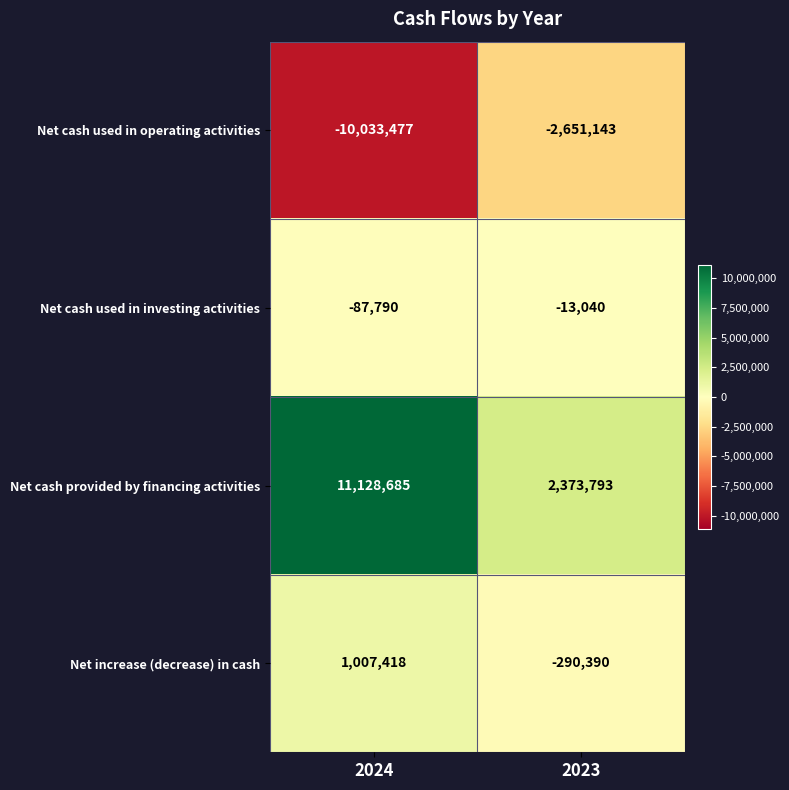

The value of Net cash provided by financing activities at 2024 is 6775581. True or false?

False